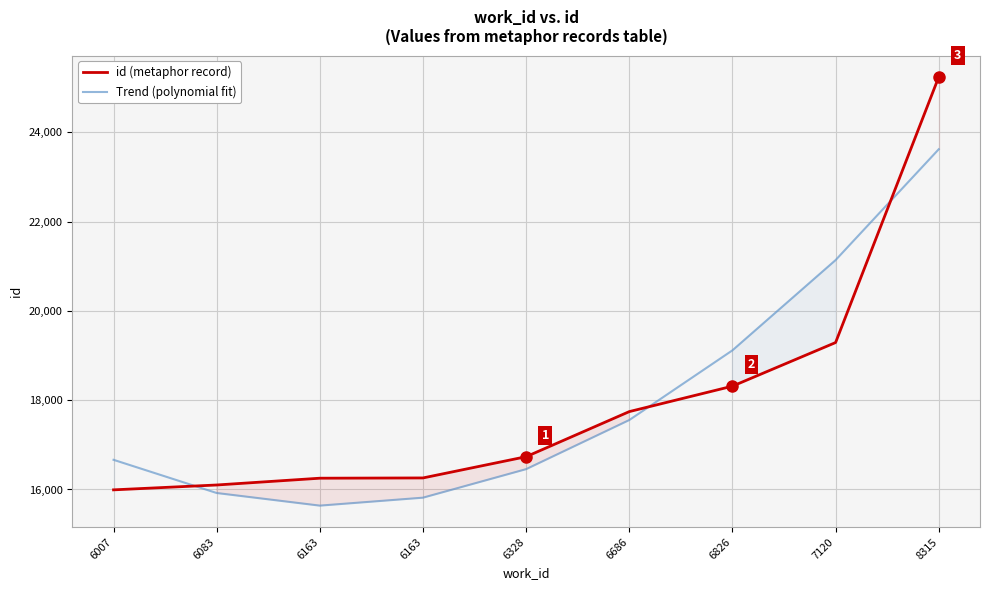

What is the difference between the id (metaphor record) values at 6163 and 6083?

152.0